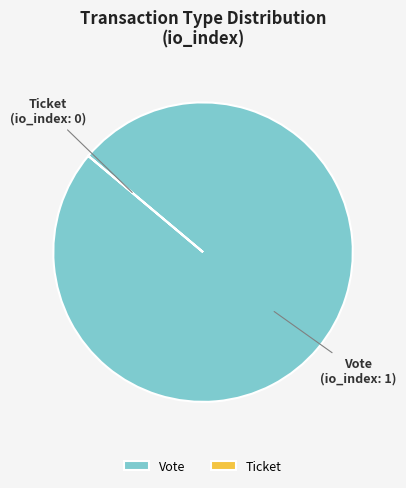

What is the largest slice in the pie chart?

Vote